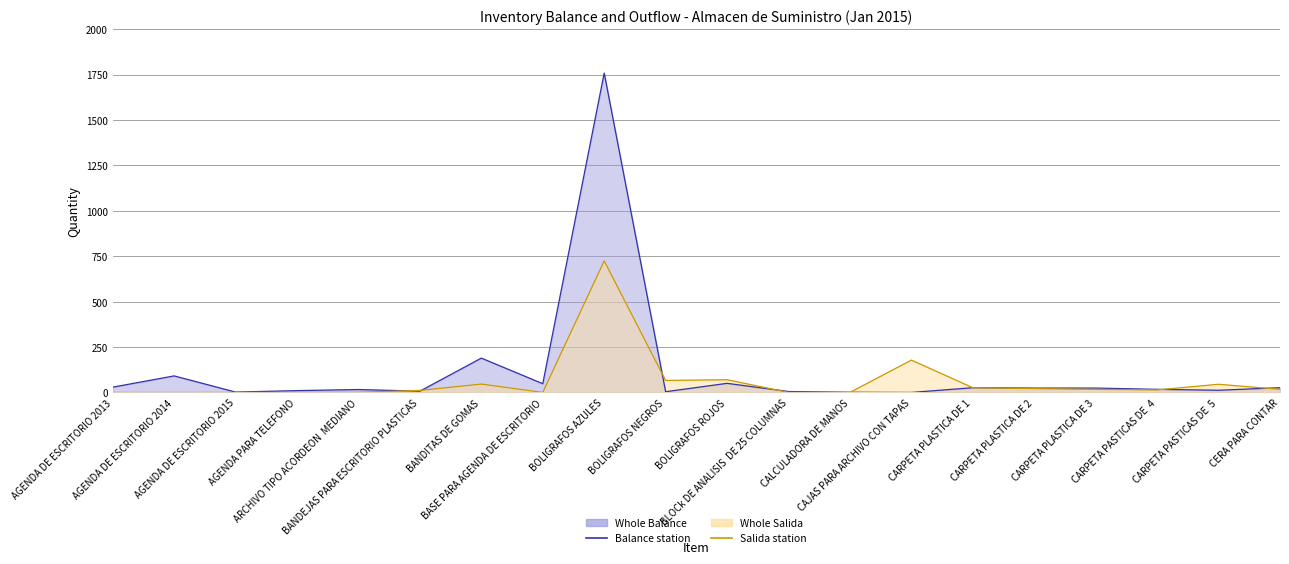

Where is the first local maximum for Salida line?

BANDITAS DE GOMAS